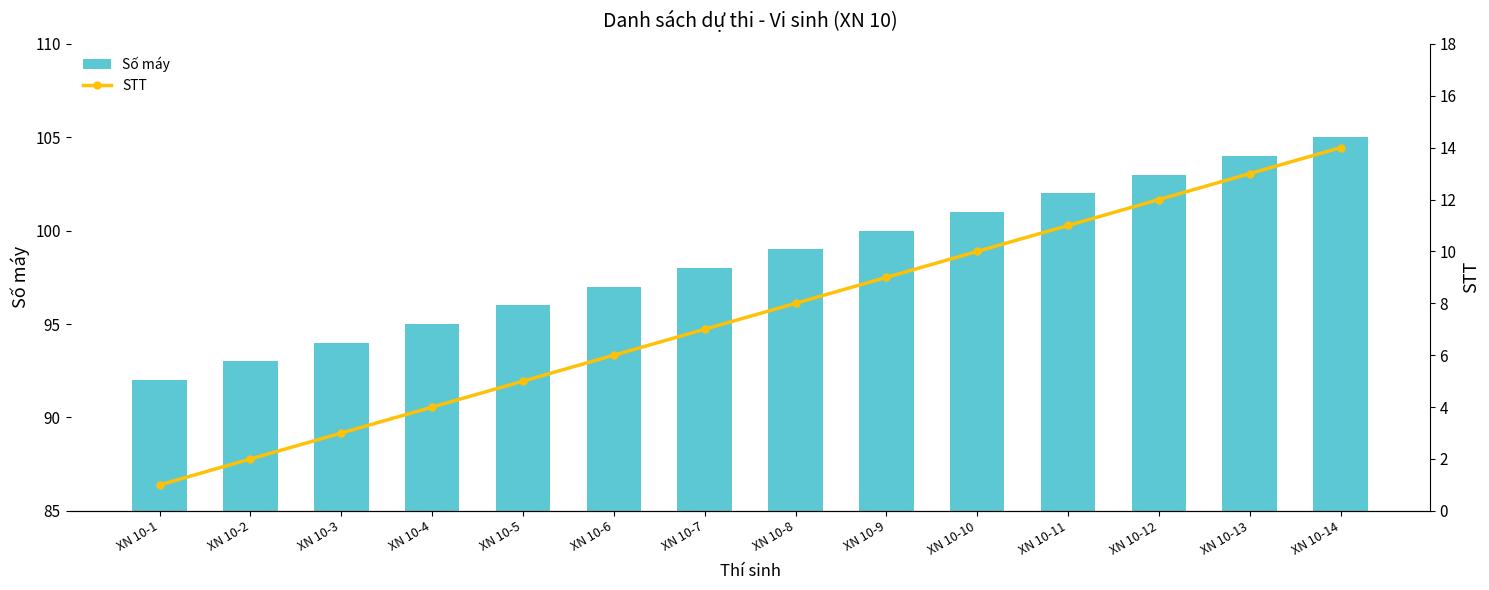

Reading left to right, transcribe all the data shown in this chart.

Số máy: XN 10-1=92	XN 10-2=93	XN 10-3=94	XN 10-4=95	XN 10-5=96	XN 10-6=97	XN 10-7=98	XN 10-8=99	XN 10-9=100	XN 10-10=101	XN 10-11=102	XN 10-12=103	XN 10-13=104	XN 10-14=105
STT: XN 10-1=1	XN 10-2=2	XN 10-3=3	XN 10-4=4	XN 10-5=5	XN 10-6=6	XN 10-7=7	XN 10-8=8	XN 10-9=9	XN 10-10=10	XN 10-11=11	XN 10-12=12	XN 10-13=13	XN 10-14=14